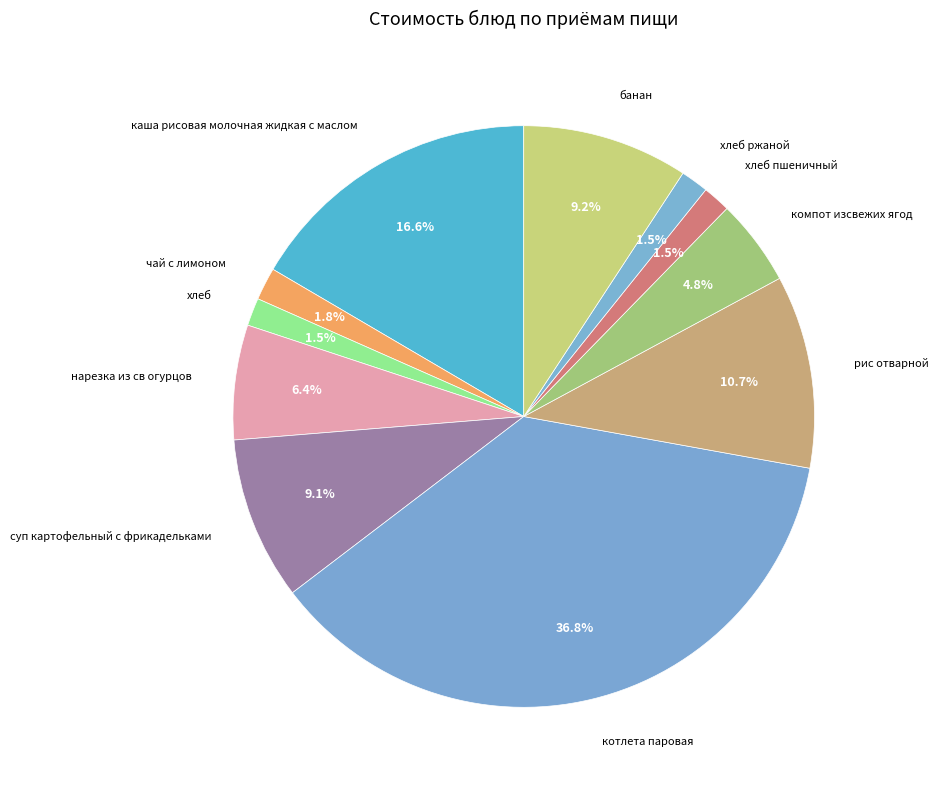

To the nearest percent, what portion does хлеб пшеничный represent?

2%